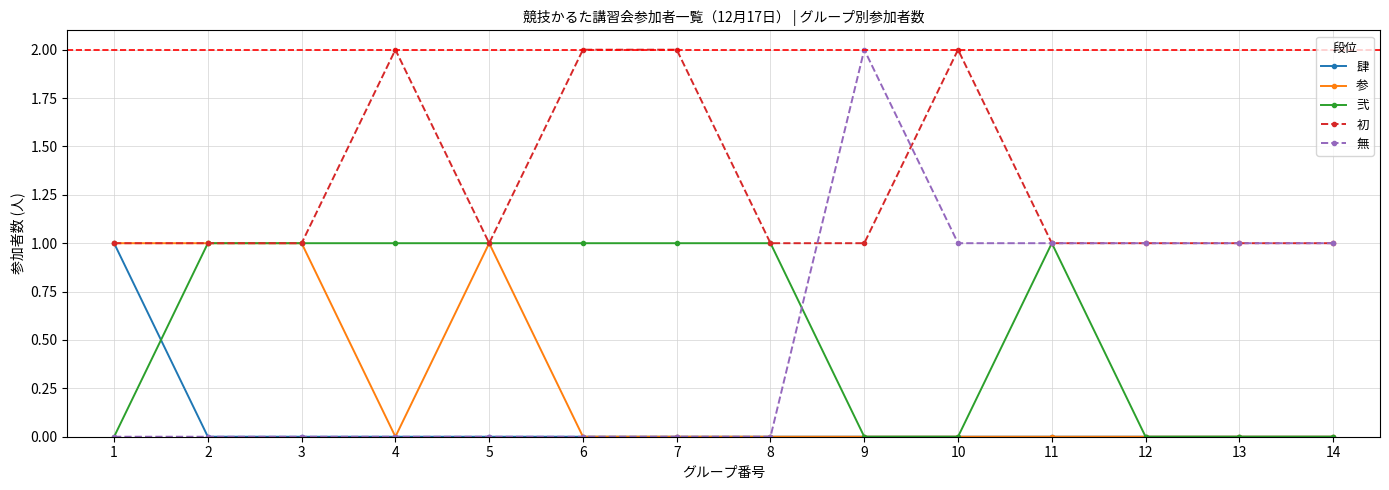

What is the total value across all series at 10?

3